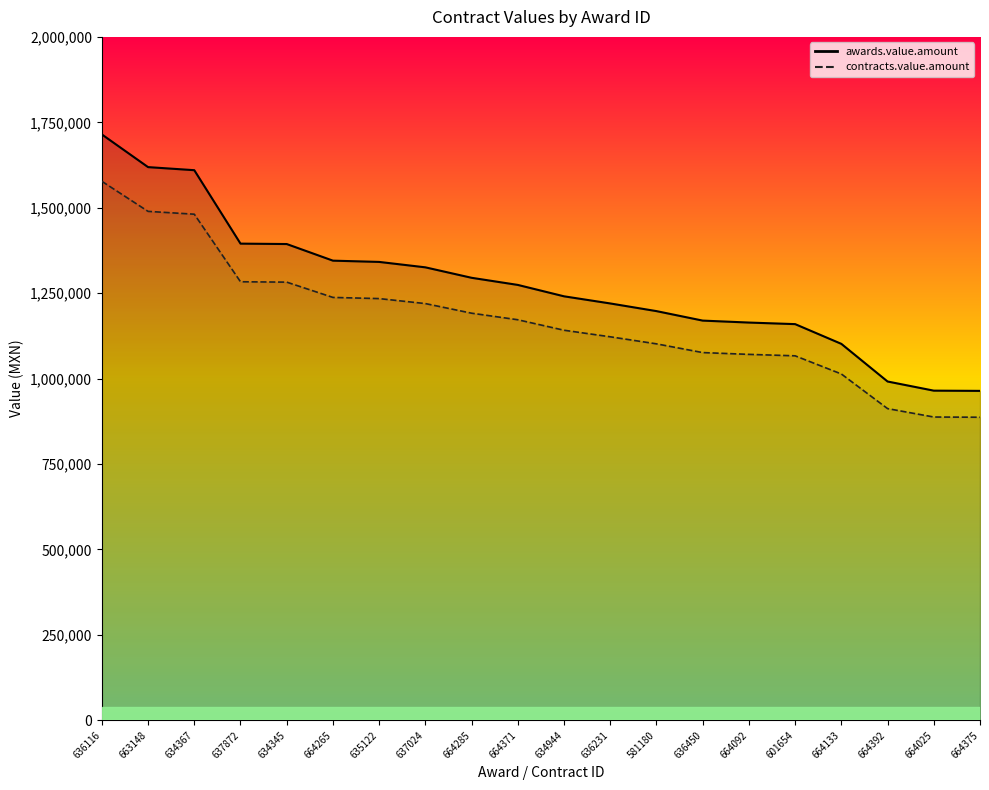

What is the label of the 13th point from the left?

581180